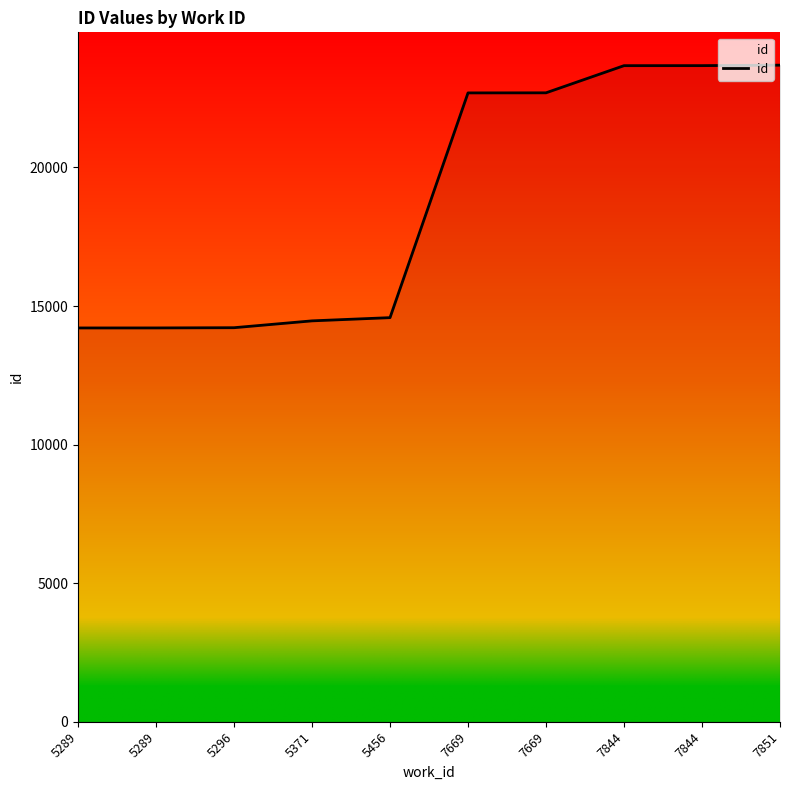

Approximately how many times larger is the value at 5289 compared to 5296?

1.0